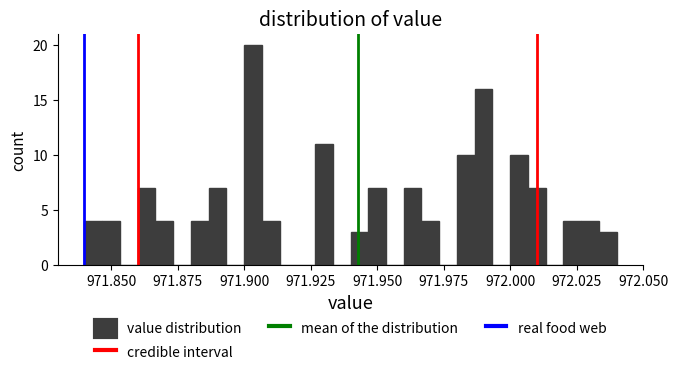

Read against the x-axis, roughly where is the centre of the tallest bar?

971.905